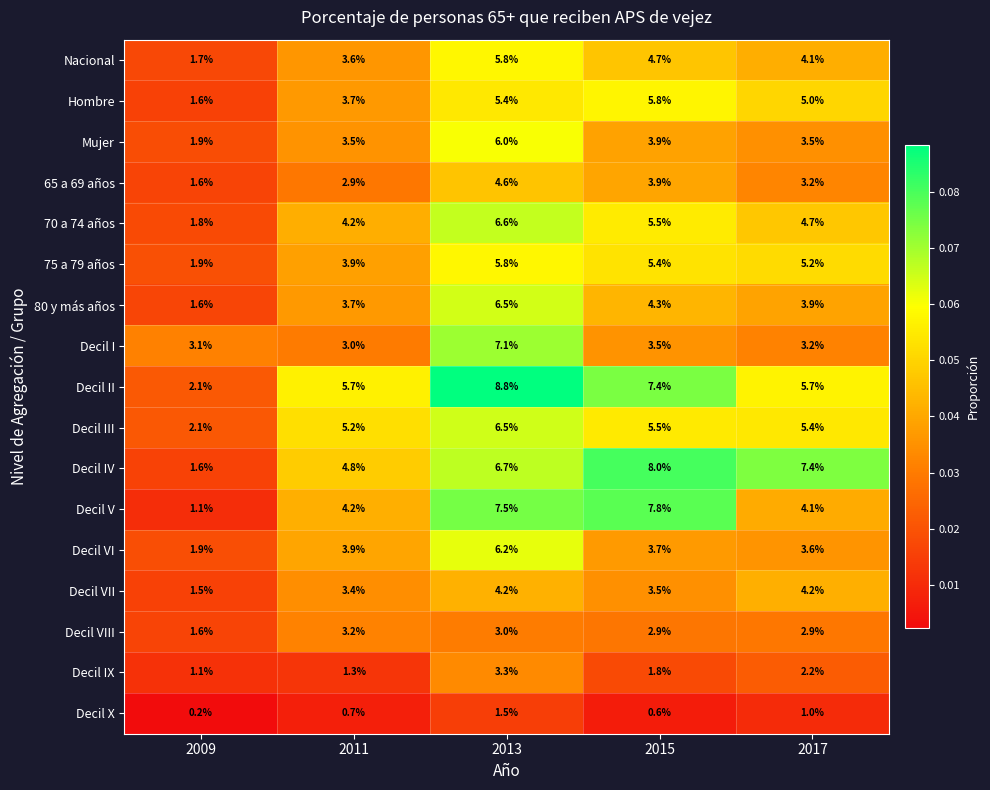

Which category has the highest value across all series?

2013